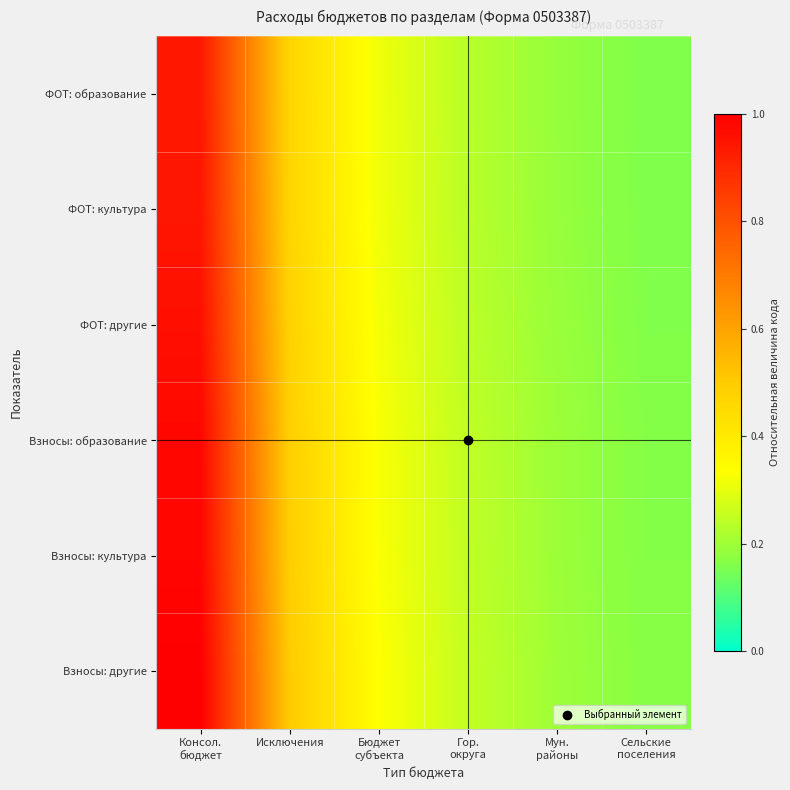

What is the total value across all series at Сельские
поселения?

1.0